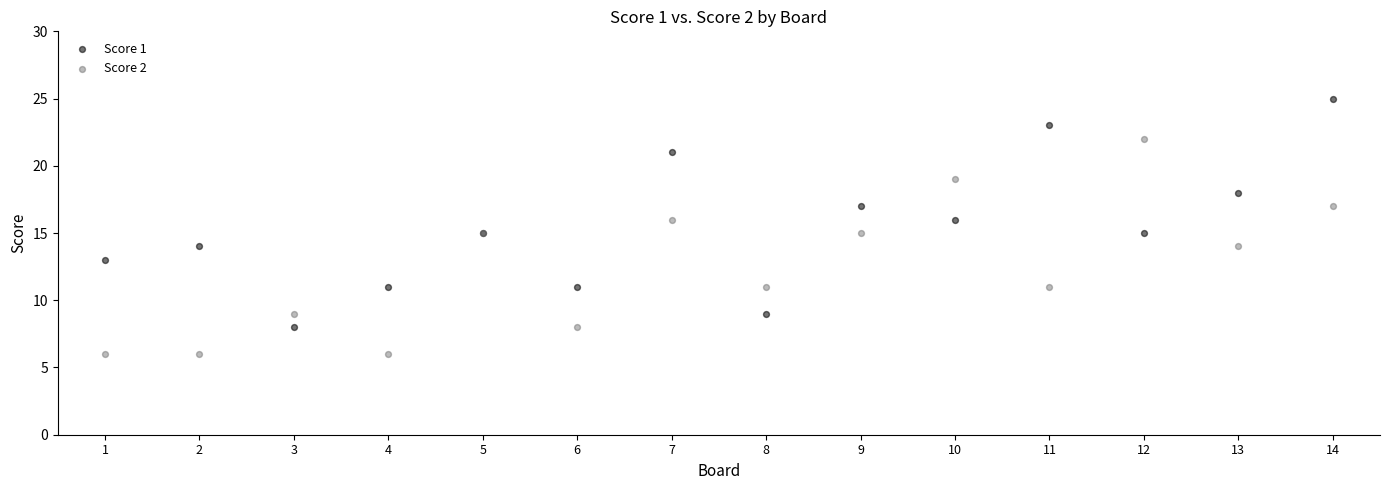

What is the X range (max minus min) for the scatter plot?

13